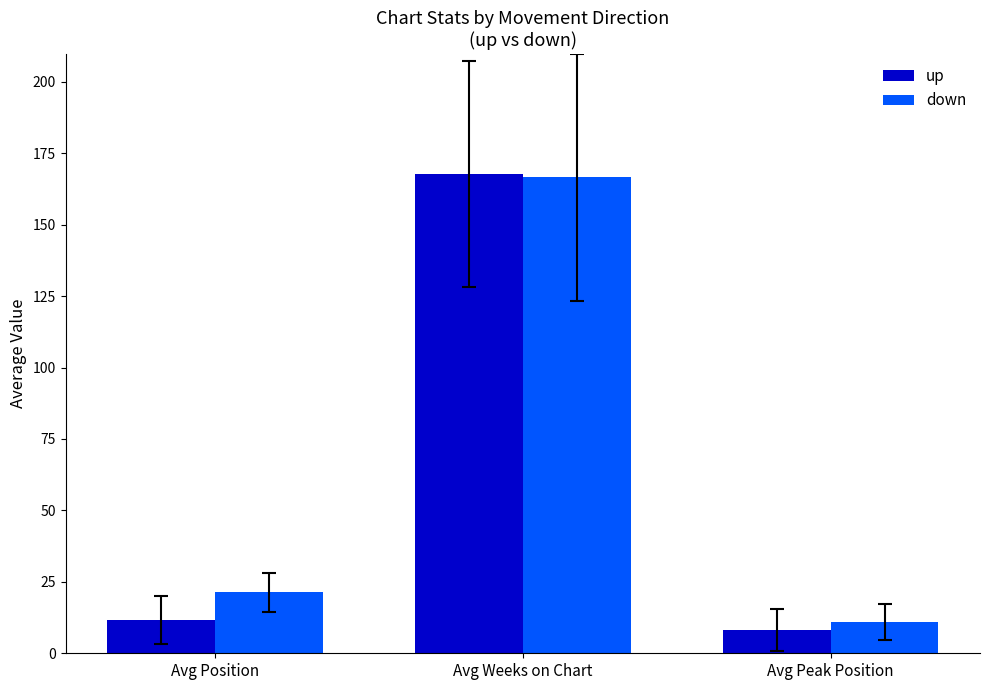

What is the value of the down bar at the 2nd from the left?

166.6